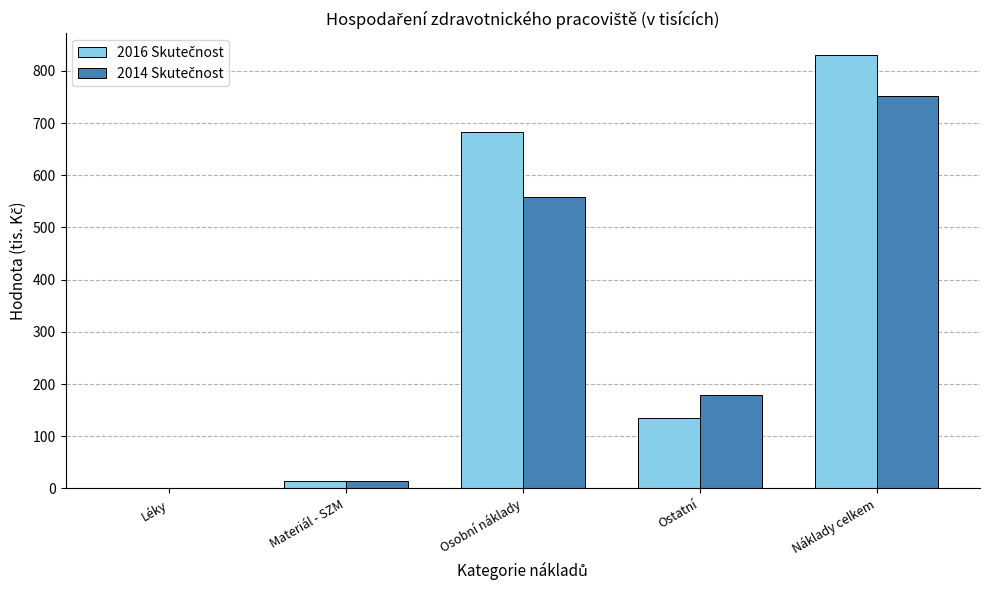

What is the greatest value displayed?

830.8